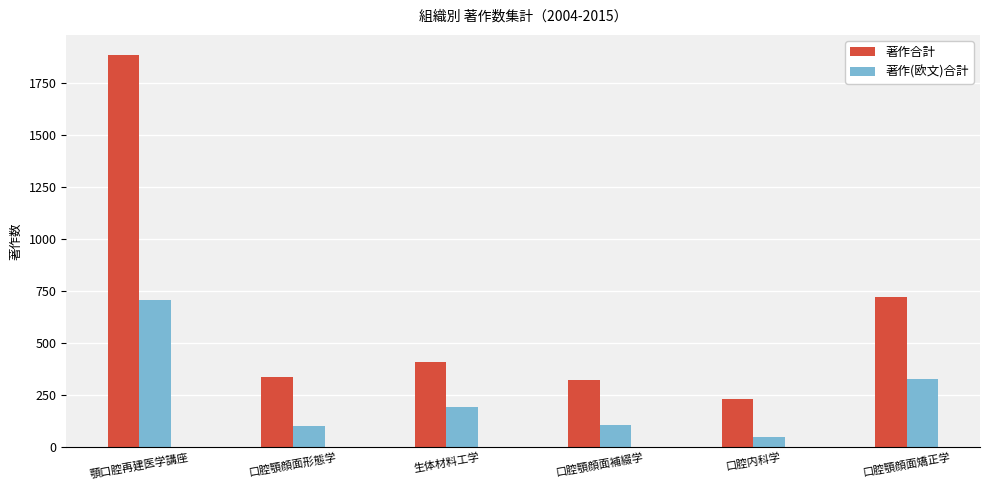

Rank the series by their average value, from lowest to highest.

著作(欧文)合計, 著作合計